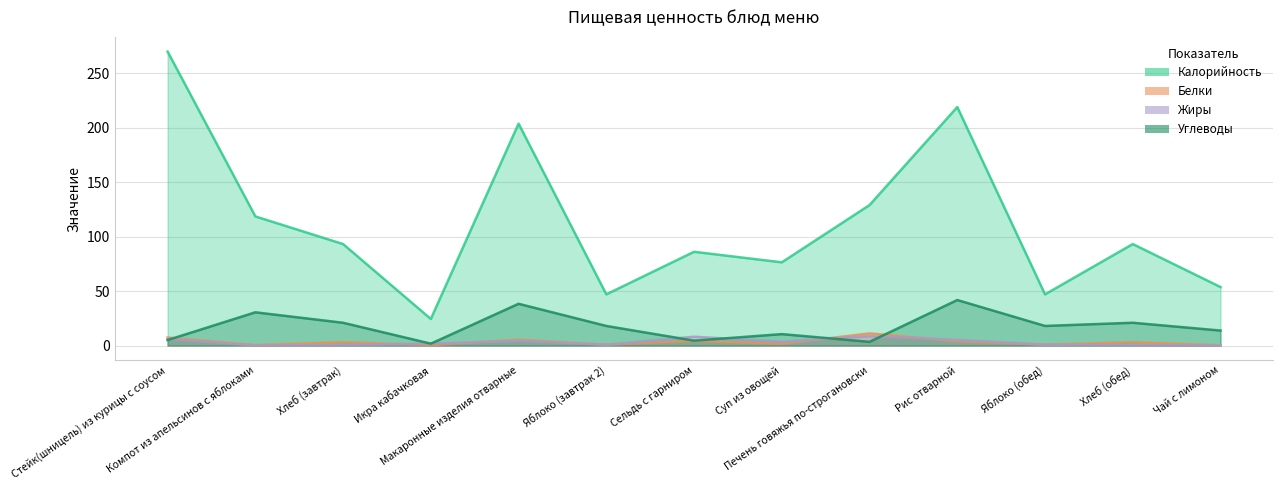

Between Икра кабачковая and Хлеб (обед), which series saw the biggest shift?

Калорийность